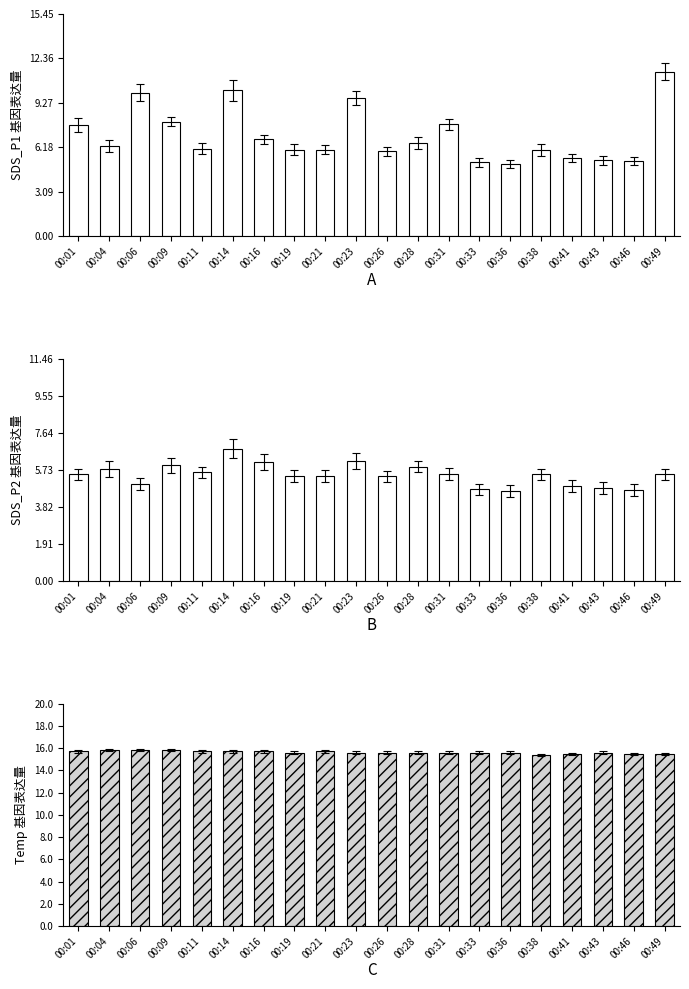

How many values in the SDS_P1 series exceed 6?

13